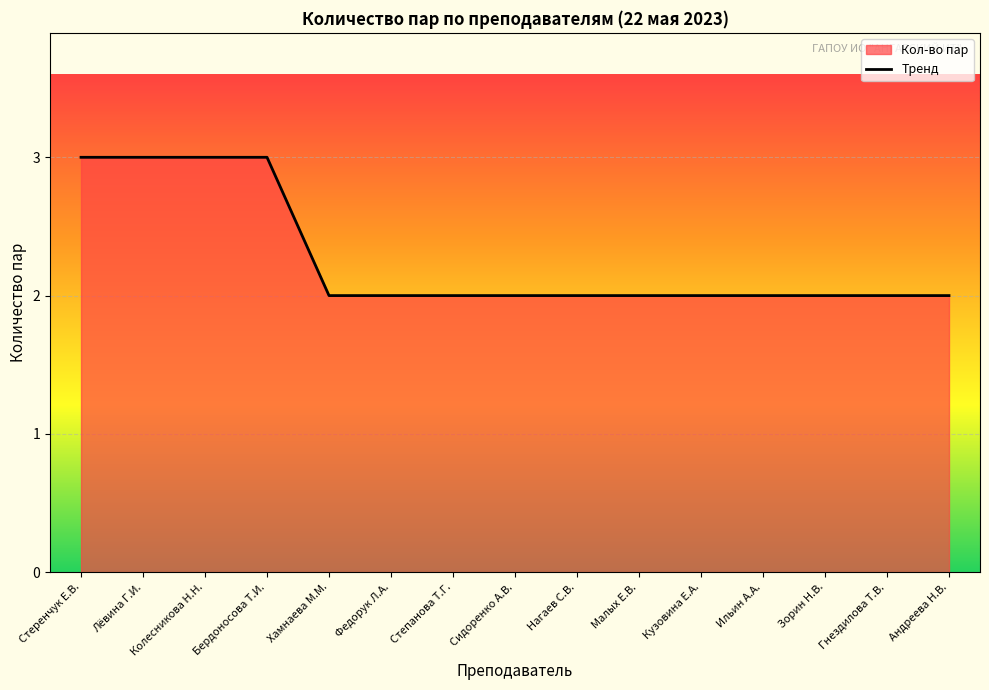

Between Хамнаева М.М. and Бердоносова Т.И., which is larger?

Бердоносова Т.И.